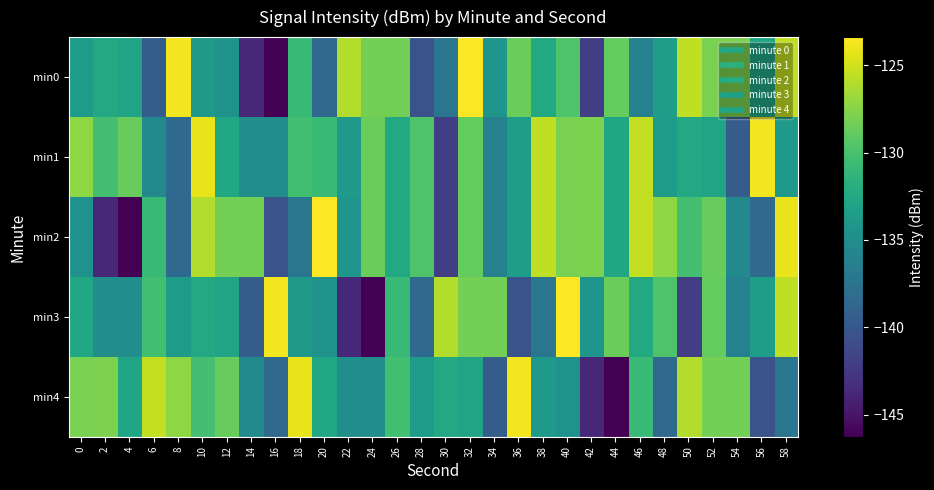

What is the smallest value displayed?

-146.3